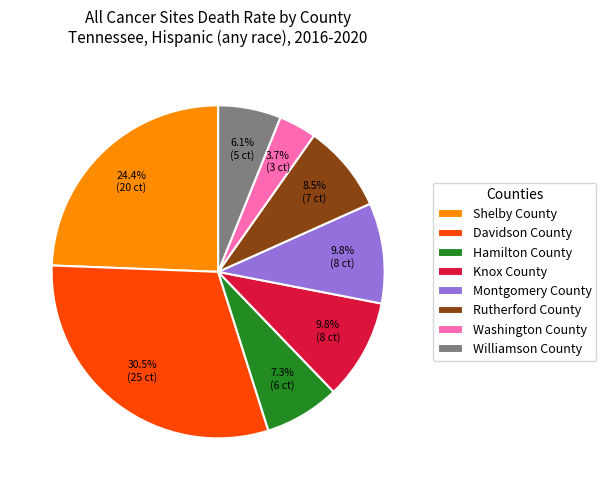

What is the ratio of the value at Montgomery County to the value at Williamson County?

1.6